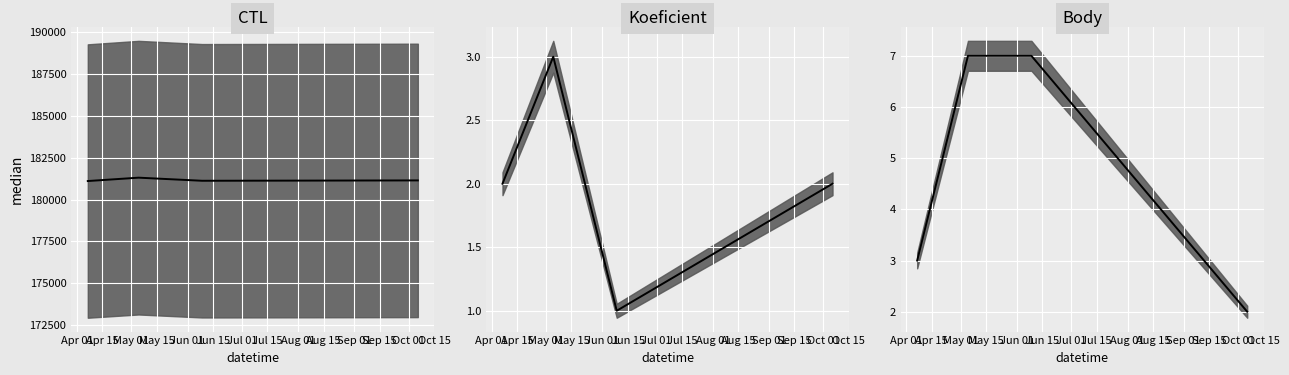

True or false: Body median and CTL median intersect in this chart.

False